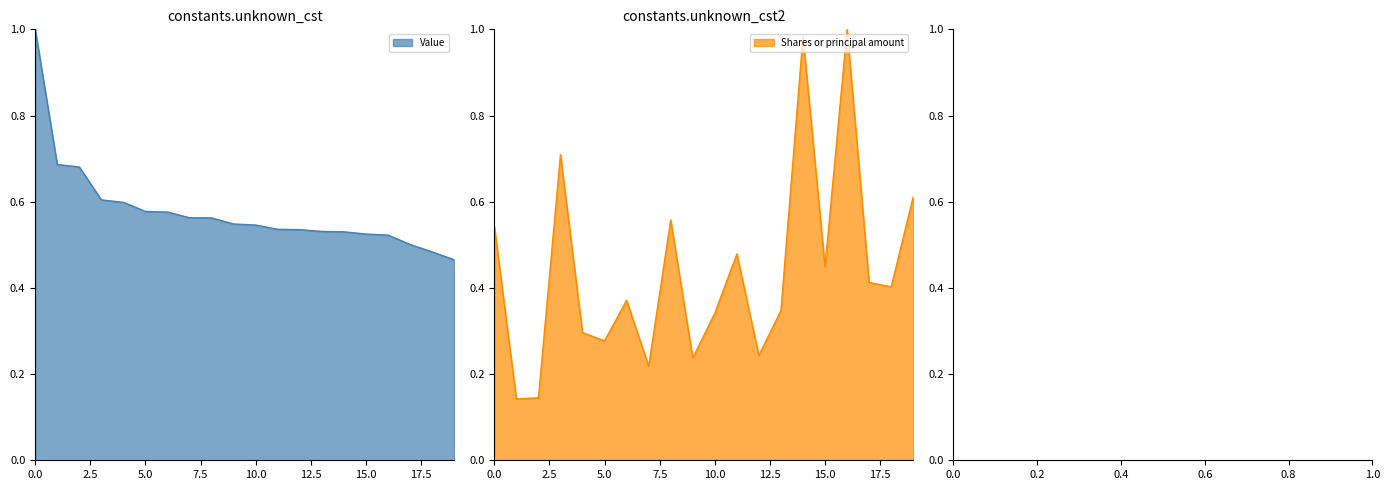

What is the highest value of the Value series?

1.0